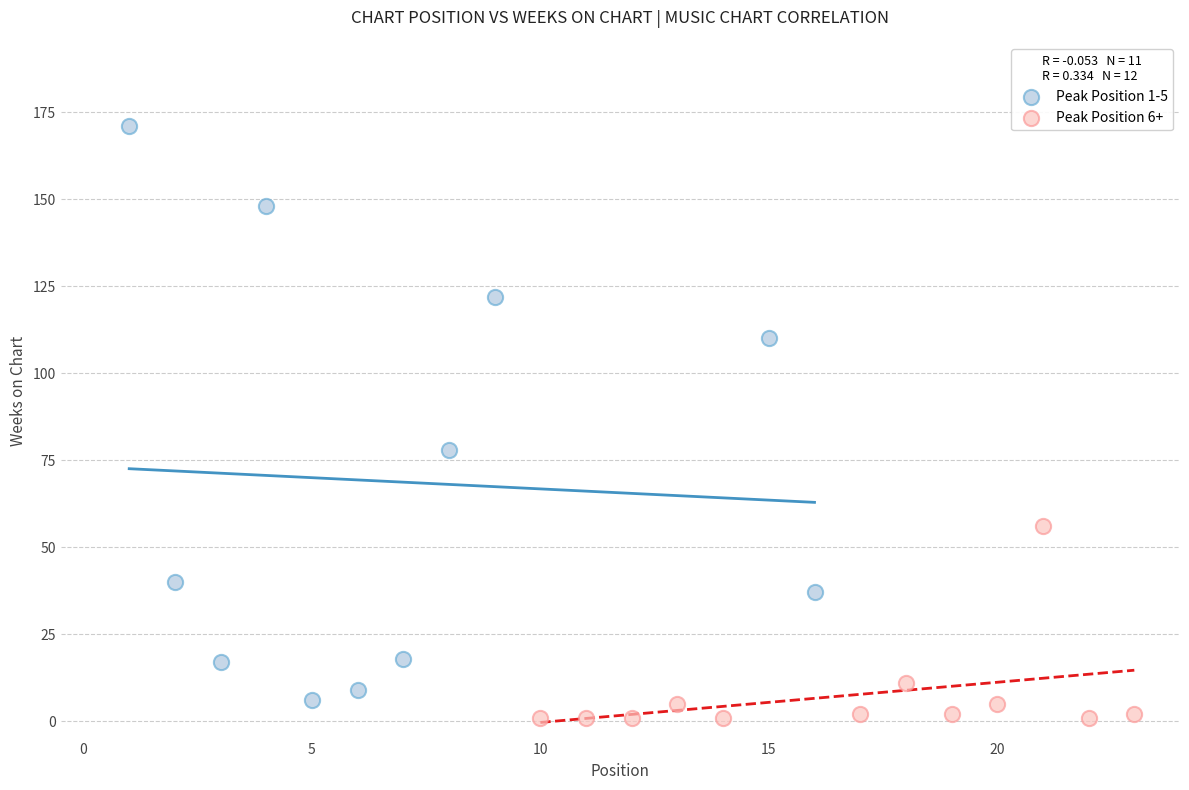

What are all the series names shown in the legend?

Peak Position 1-5, Peak Position 6+